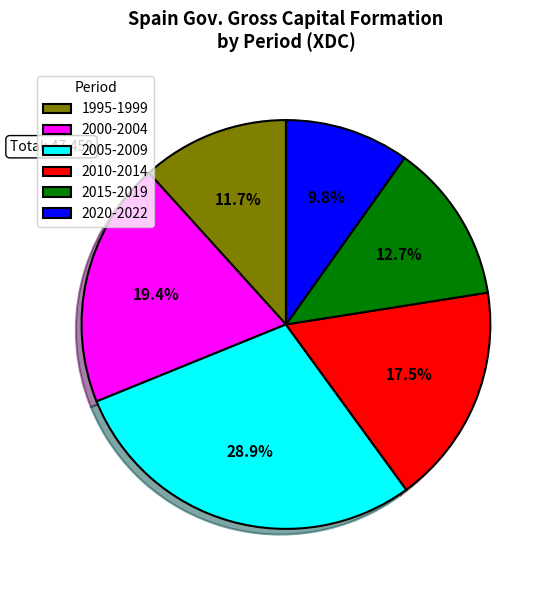

Is there a majority slice in this chart?

No